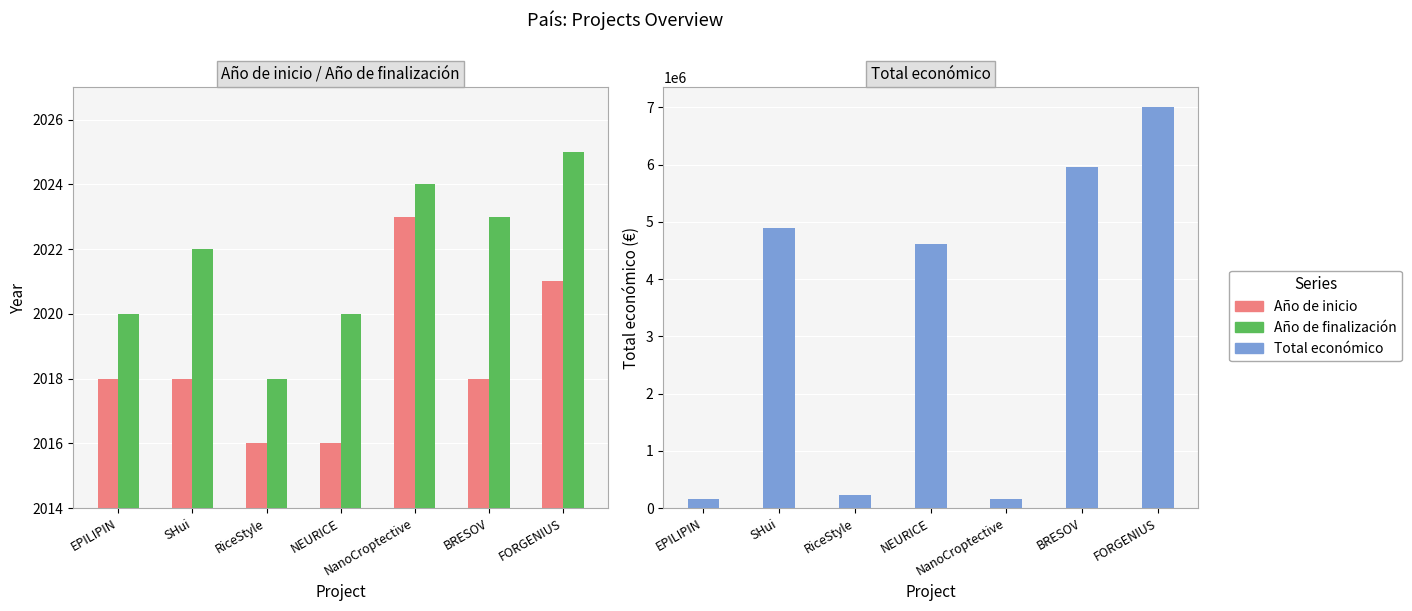

What is the total value across all series at SHui?

4888533